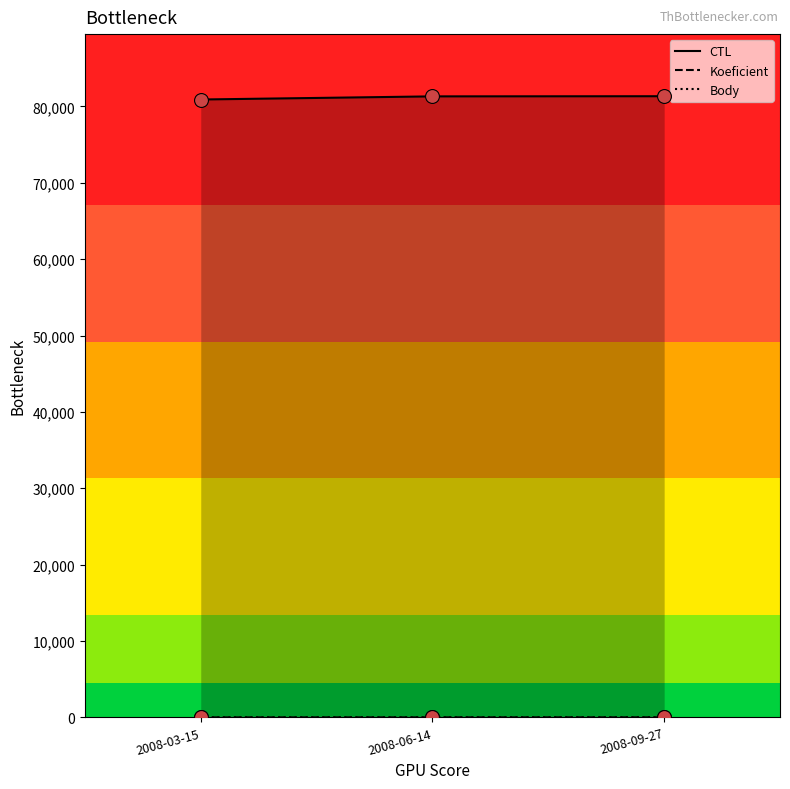

At how many categories does at least one series exceed 56361?

3